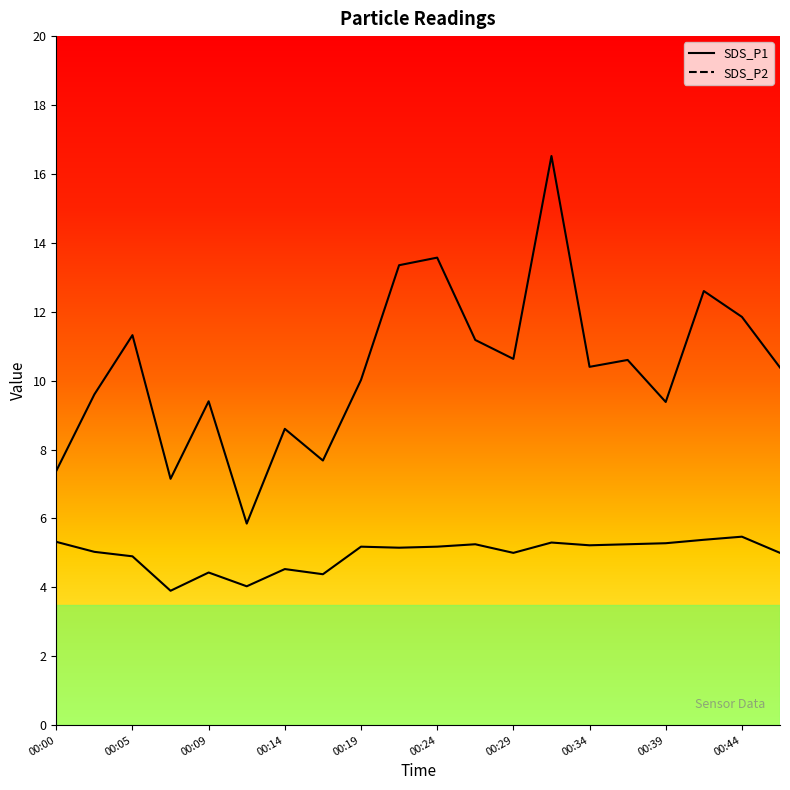

Reading right to left, list all the values displayed in this chart.

SDS_P1: 00:46=10.4	00:44=11.8	00:41=12.6	00:39=9.4	00:36=10.6	00:34=10.4	00:31=16.5	00:29=10.6	00:27=11.2	00:24=13.6	00:22=13.3	00:19=10.0	00:17=7.7	00:14=8.6	00:12=5.8	00:09=9.4	00:07=7.2	00:05=11.3	00:02=9.6	00:00=7.4
SDS_P2: 00:46=5.0	00:44=5.5	00:41=5.4	00:39=5.3	00:36=5.2	00:34=5.2	00:31=5.3	00:29=5.0	00:27=5.2	00:24=5.2	00:22=5.2	00:19=5.2	00:17=4.4	00:14=4.5	00:12=4.0	00:09=4.4	00:07=3.9	00:05=4.9	00:02=5.0	00:00=5.3